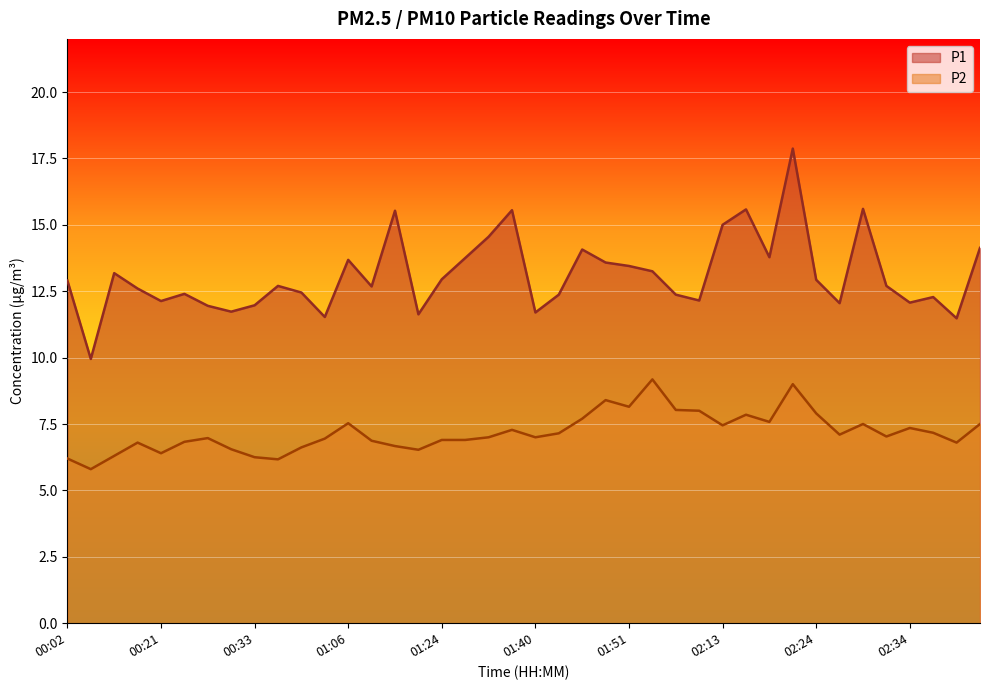

How many interior local valleys does the P2 series have?

11